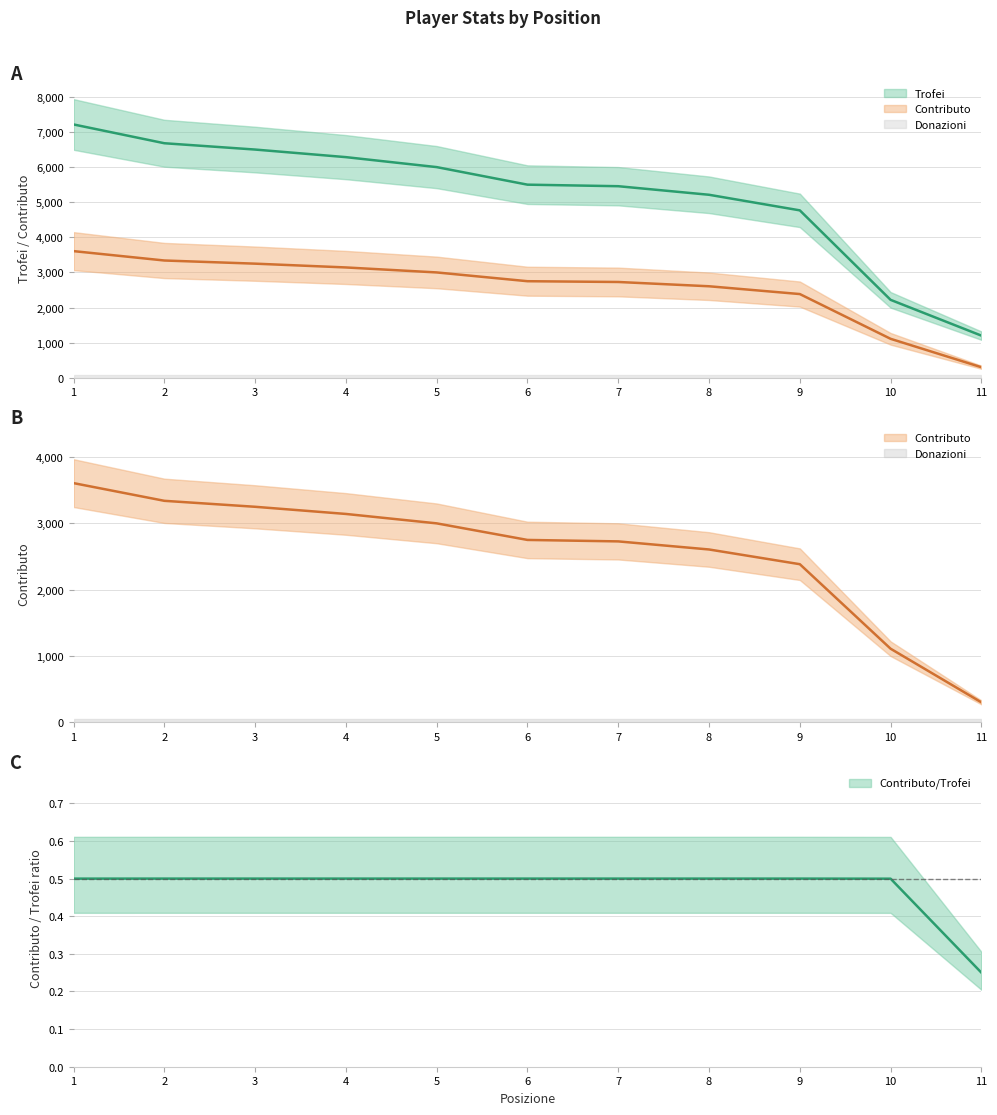

Rank the series by their maximum value, from lowest to highest.

Contributo, Trofei